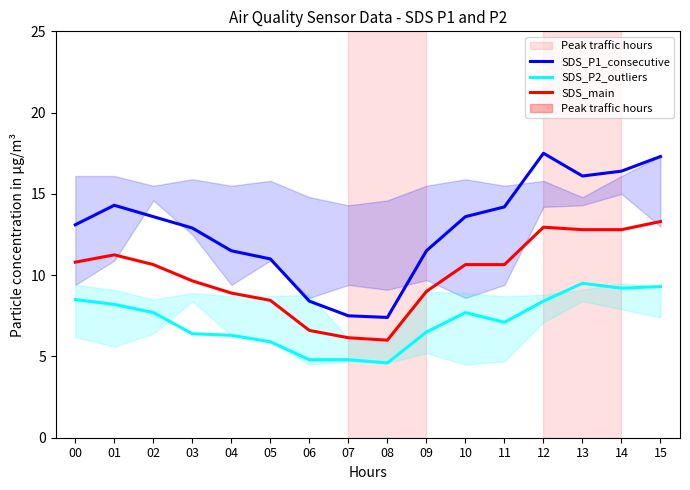

Is the value of SDS_main at 14 greater than the value of SDS_P2_outliers at 01?

Yes